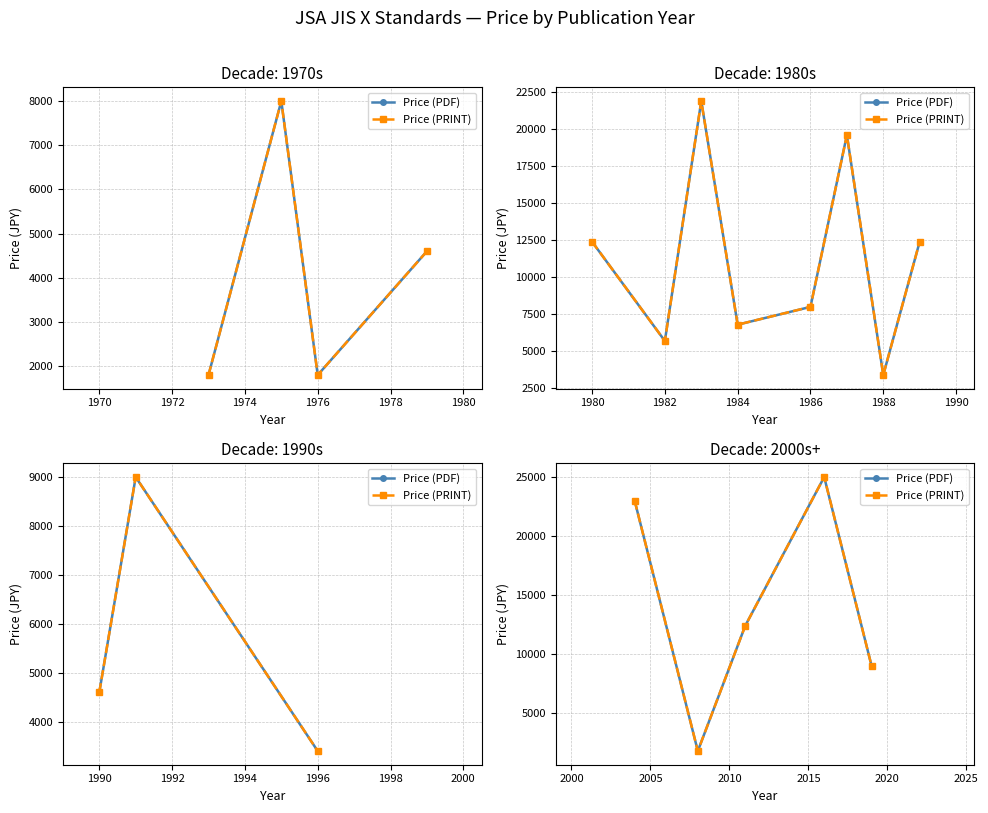

Which series has the largest total across all categories?

Price (PDF)